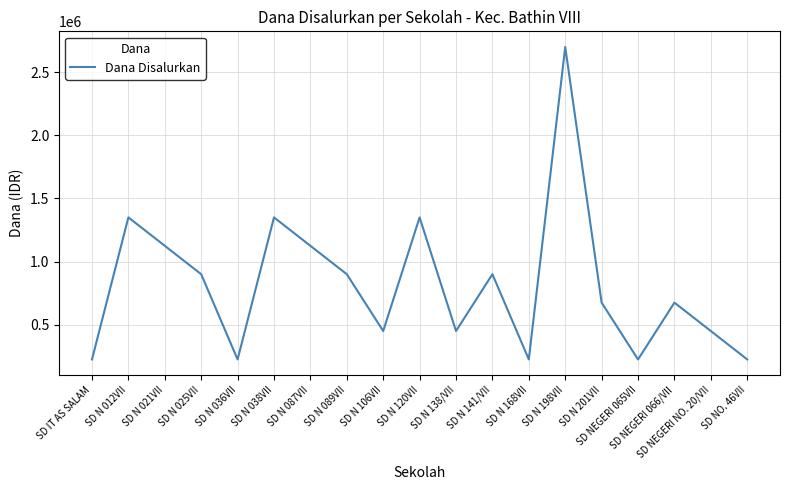

How many lines are shown in the chart?

1